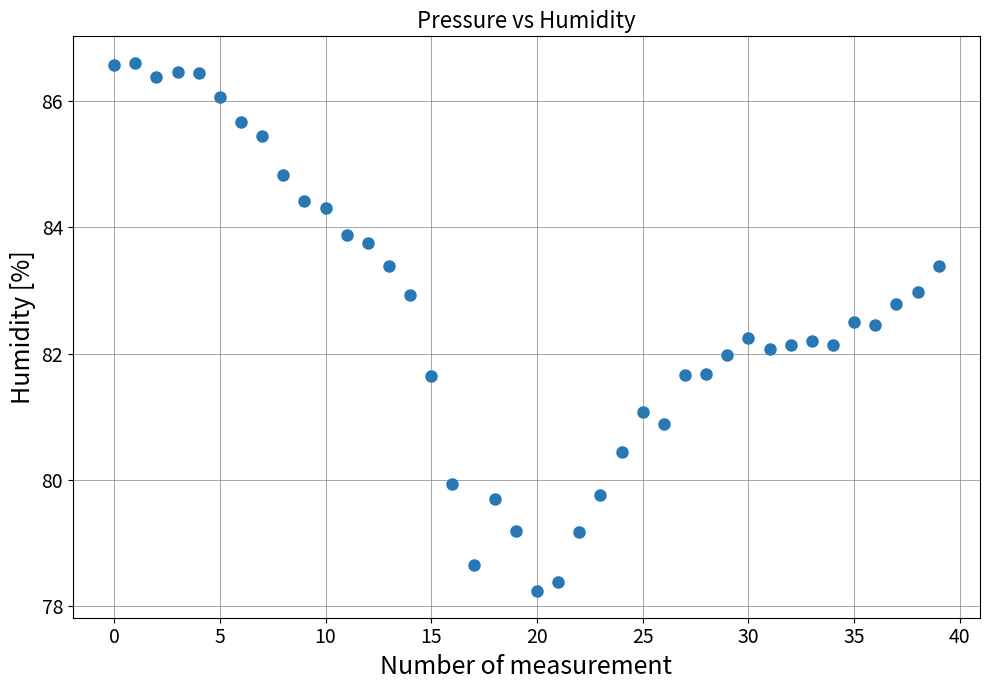

What is the range of Y values (max minus min)?

8.4